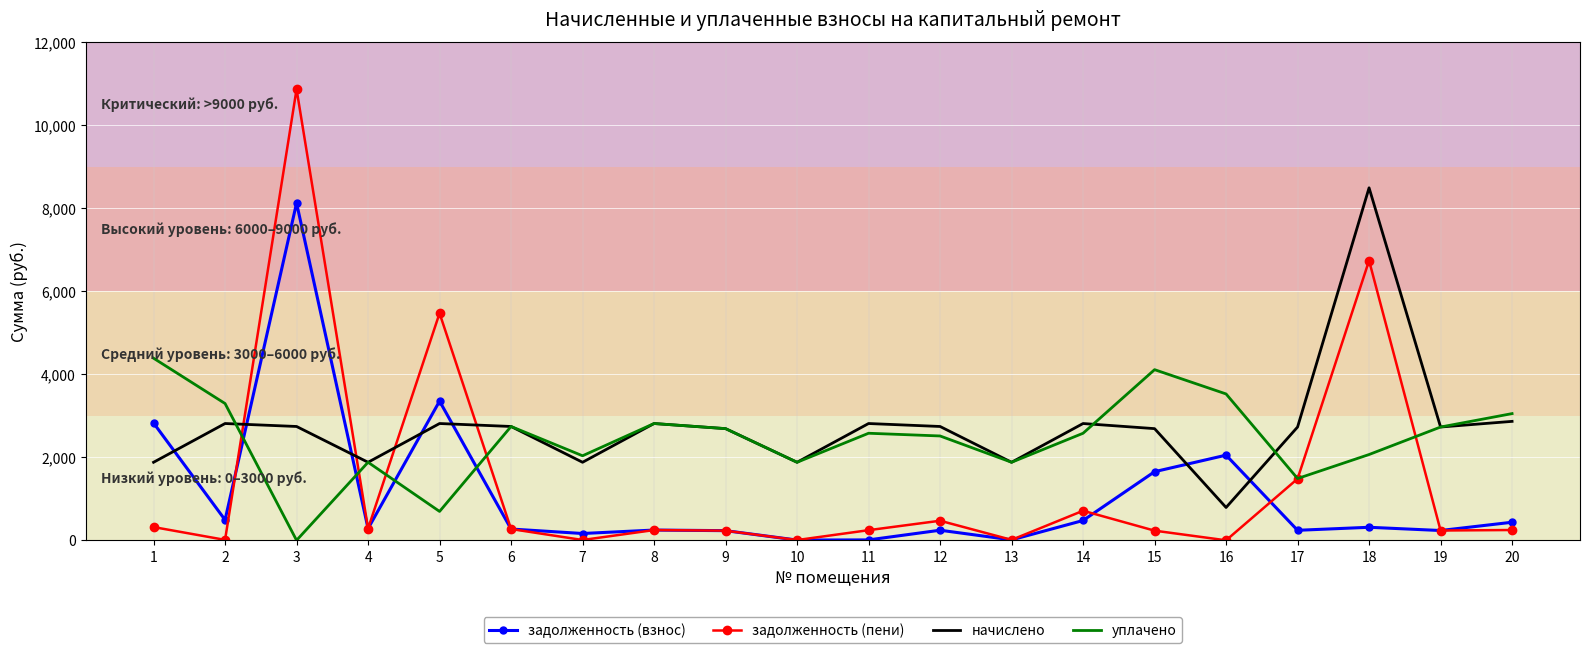

Between which two adjacent categories do начислено and задолженность (взнос) first intersect?

1 and 2